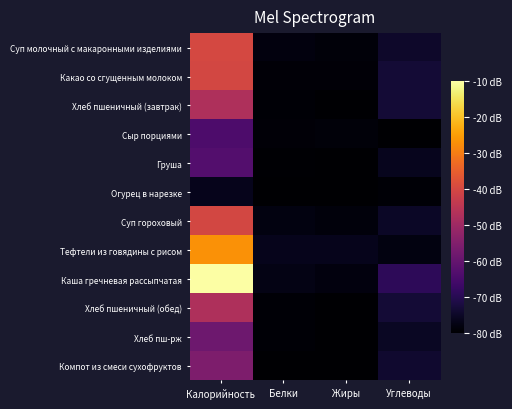

Reading left to right, transcribe all the data shown in this chart.

Суп молочный с макаронными изделиями: Калорийность=-39.8	Белки=-78.4	Жиры=-78.6	Углеводы=-74.7
Какао со сгущенным молоком: Калорийность=-40.2	Белки=-79.0	Жиры=-79.0	Углеводы=-73.3
Хлеб пшеничный (завтрак): Калорийность=-47.4	Белки=-79.3	Жиры=-79.7	Углеводы=-73.2
Сыр порциями: Калорийность=-64.0	Белки=-79.0	Жиры=-78.7	Углеводы=-80.0
Груша: Калорийность=-62.9	Белки=-79.6	Жиры=-79.9	Углеводы=-76.3
Огурец в нарезке: Калорийность=-76.5	Белки=-79.8	Жиры=-80.0	Углеводы=-79.4
Суп гороховый: Калорийность=-40.1	Белки=-78.0	Жиры=-78.6	Углеводы=-75.1
Тефтели из говядины с рисом: Калорийность=-26.9	Белки=-76.5	Жиры=-76.5	Углеводы=-78.1
Каша гречневая рассыпчатая: Калорийность=-10.0	Белки=-77.5	Жиры=-78.1	Углеводы=-69.2
Хлеб пшеничный (обед): Калорийность=-47.4	Белки=-79.3	Жиры=-79.7	Углеводы=-73.2
Хлеб пш-рж: Калорийность=-58.4	Белки=-79.3	Жиры=-79.9	Углеводы=-75.6
Компот из смеси сухофруктов: Калорийность=-55.7	Белки=-79.9	Жиры=-80.0	Углеводы=-74.1